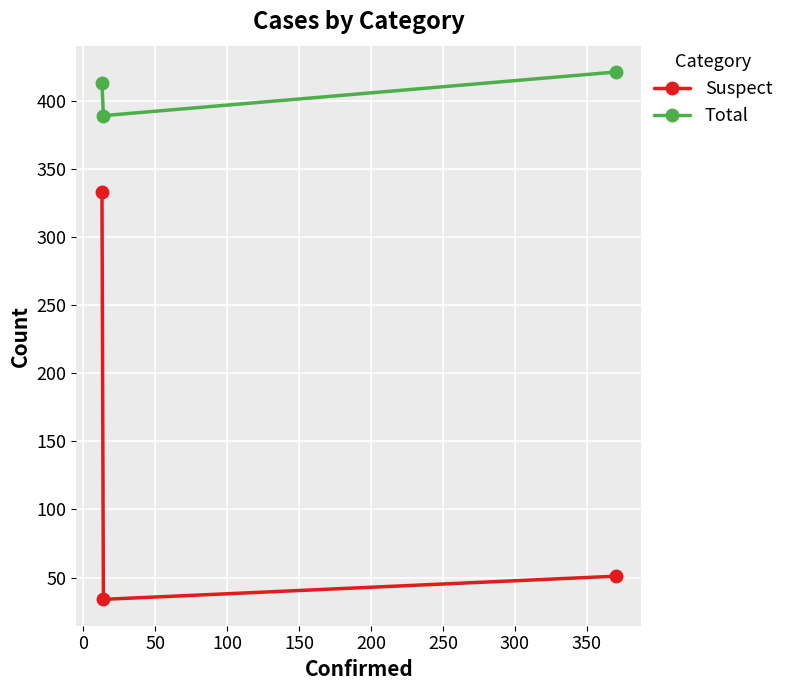

Which series has the widest spread of values?

Suspect